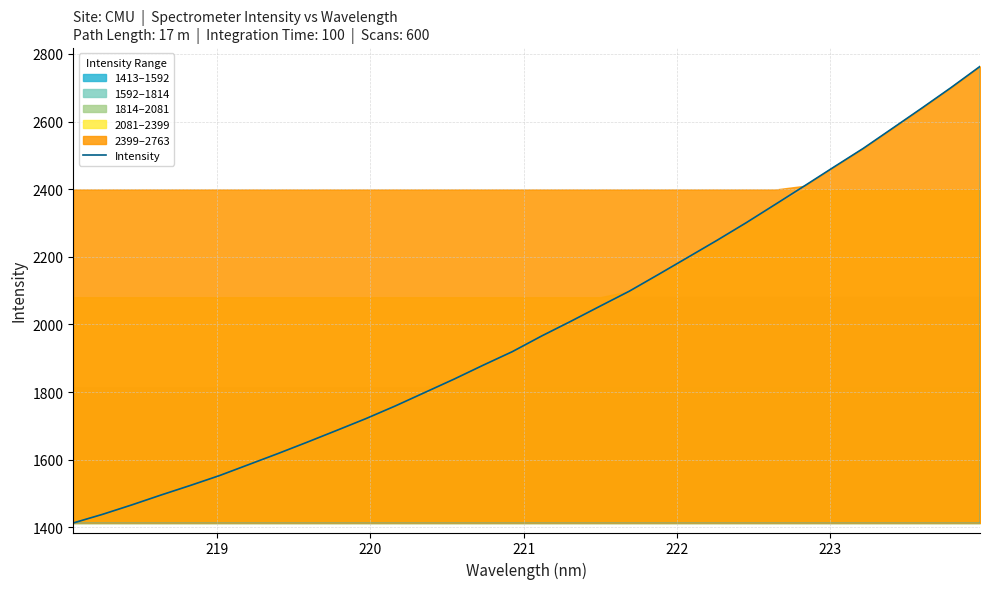

What is the lowest value of the Intensity series?

1412.9